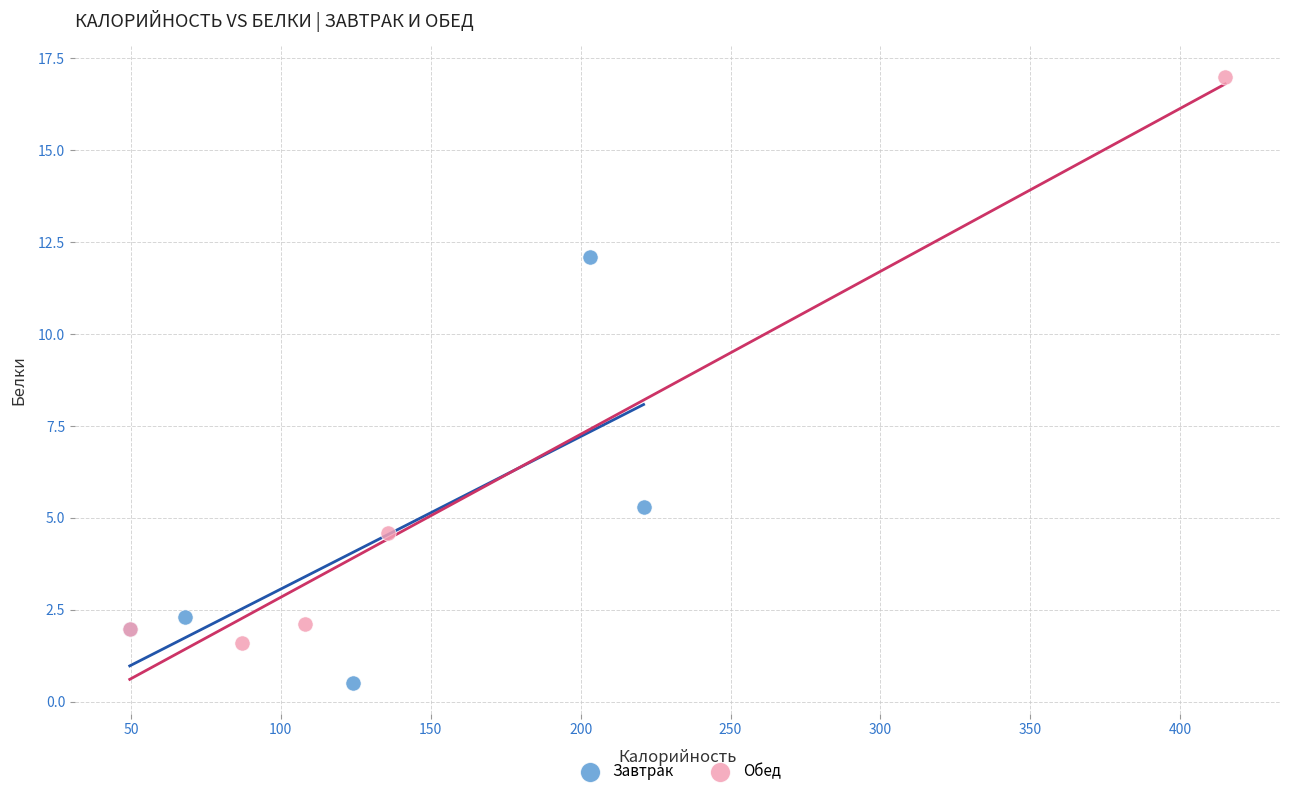

Which series contains the lowest Y value?

Завтрак